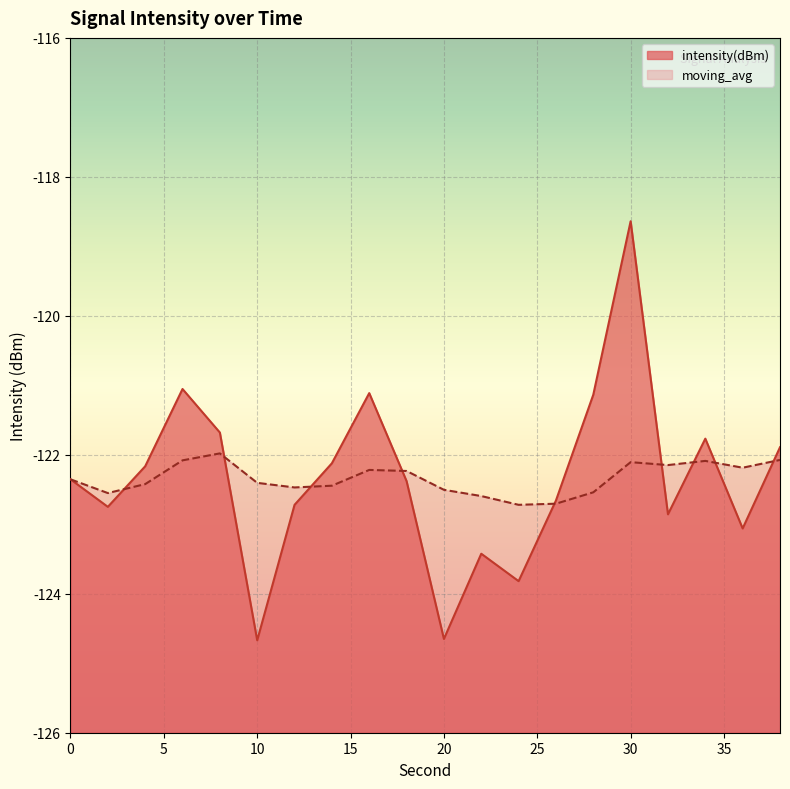

What value does the intensity(dBm) series have at 2?

-122.7